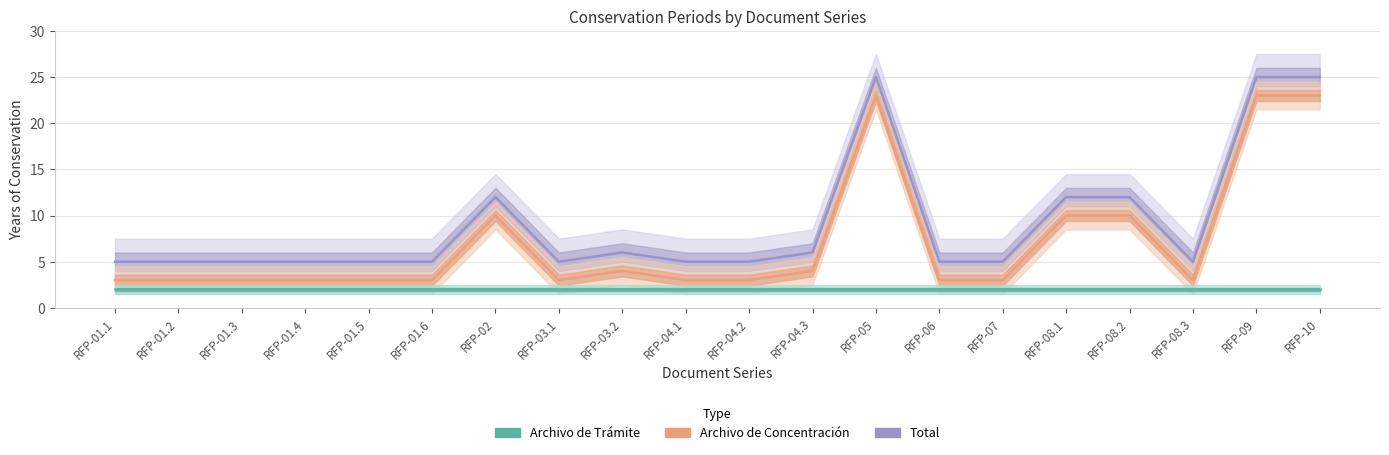

Reading left to right, what are all the values shown in this chart?

RFP-01.1=5	RFP-01.2=5	RFP-01.3=5	RFP-01.4=5	RFP-01.5=5	RFP-01.6=5	RFP-02=12	RFP-03.1=5	RFP-03.2=6	RFP-04.1=5	RFP-04.2=5	RFP-04.3=6	RFP-05=25	RFP-06=5	RFP-07=5	RFP-08.1=12	RFP-08.2=12	RFP-08.3=5	RFP-09=25	RFP-10=25